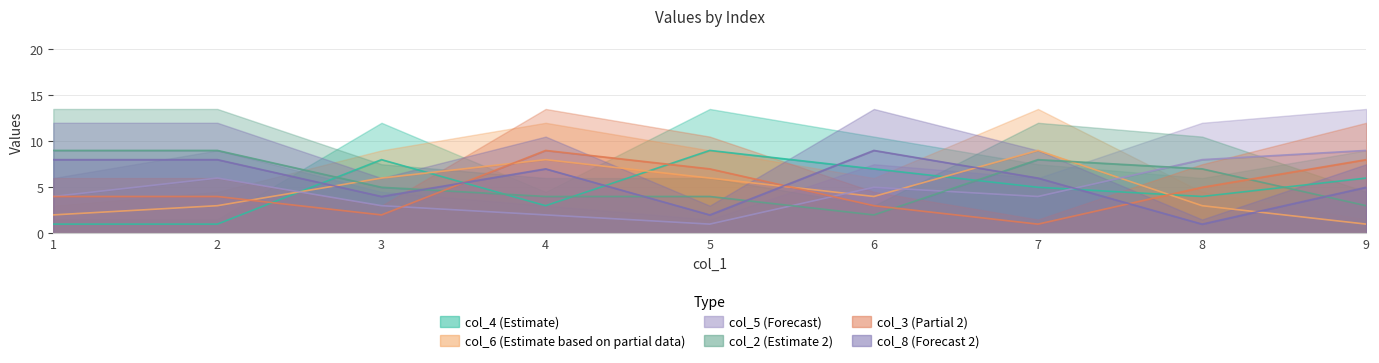

Is the value of col_5 at 2 greater than the value of col_6 at 4?

No